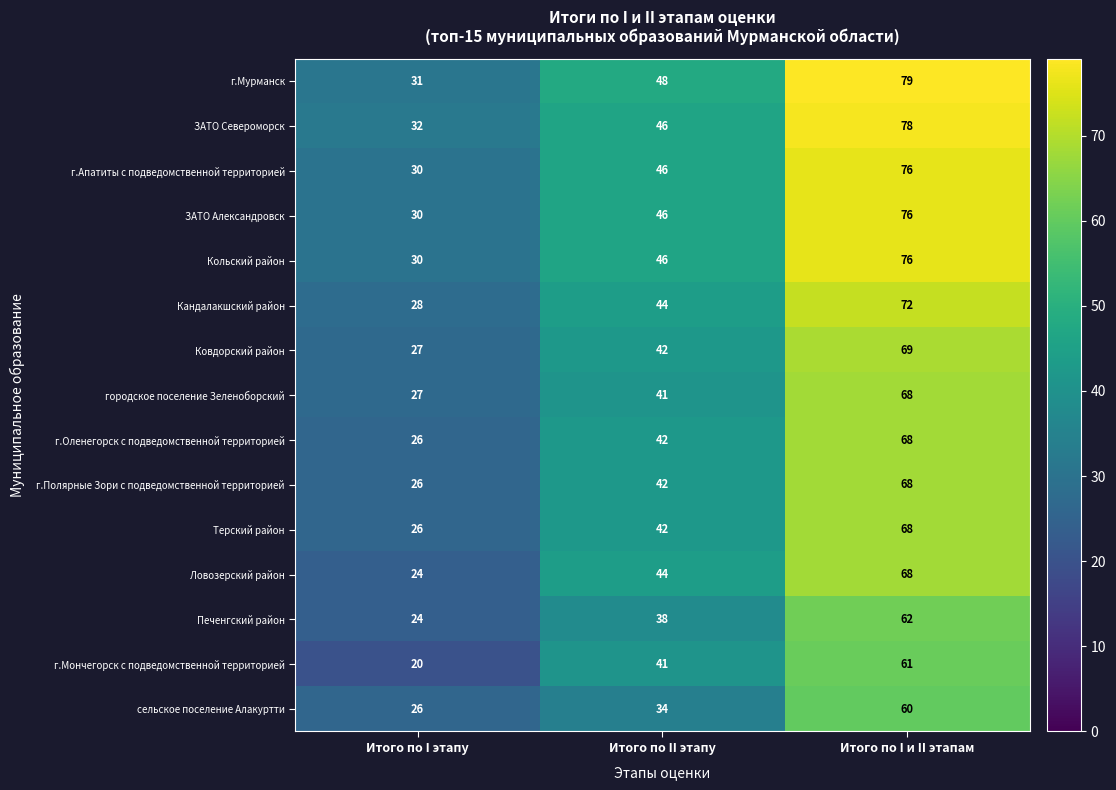

Which series has the largest total across all categories?

г.Мурманск